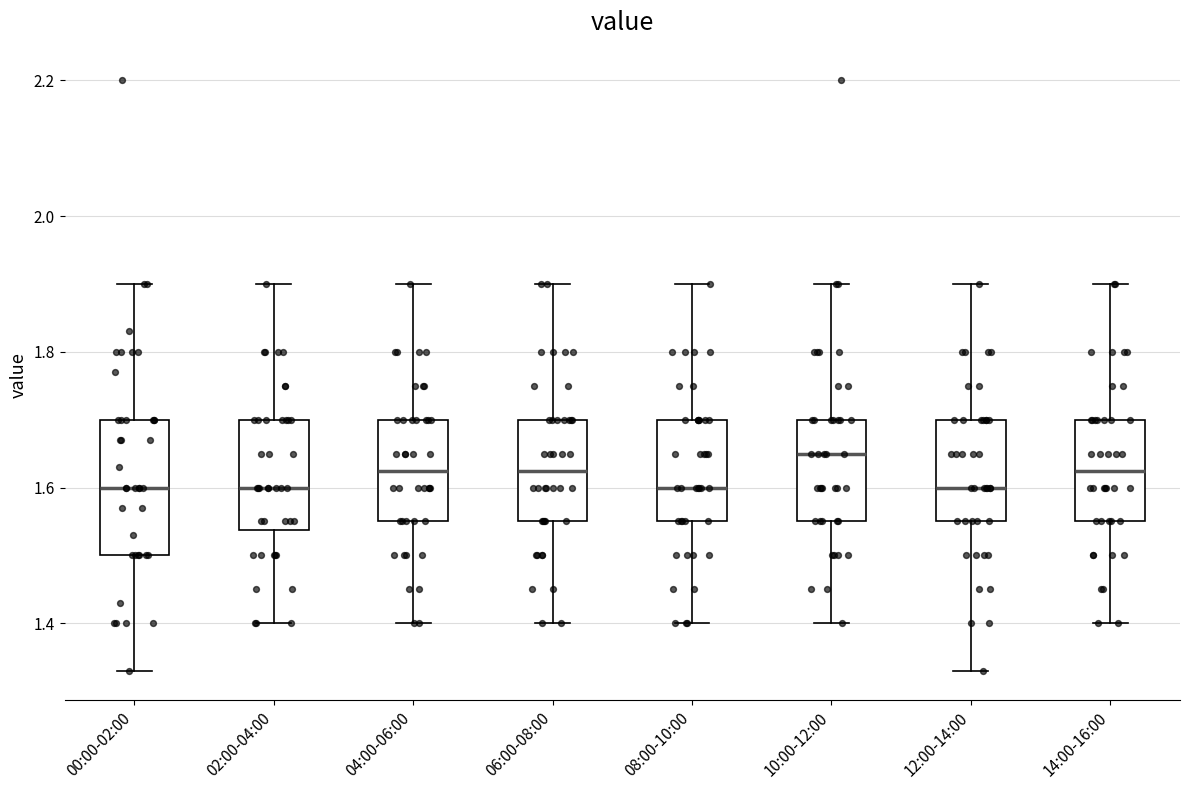

Reading left to right, transcribe this box plot: for each box, give where its median line is, the range the box spans, and where its two whiskers end, as read against the y-axis. The values are not printed on the chart, so give them approximately, as read against the axis.

00:00-02:00: median 1.60, box 1.50 to 1.70, whiskers 1.34 to 1.90
02:00-04:00: median 1.60, box 1.54 to 1.70, whiskers 1.40 to 1.90
04:00-06:00: median 1.62, box 1.56 to 1.70, whiskers 1.40 to 1.90
06:00-08:00: median 1.62, box 1.56 to 1.70, whiskers 1.40 to 1.90
08:00-10:00: median 1.60, box 1.56 to 1.70, whiskers 1.40 to 1.90
10:00-12:00: median 1.66, box 1.56 to 1.70, whiskers 1.40 to 1.90
12:00-14:00: median 1.60, box 1.56 to 1.70, whiskers 1.34 to 1.90
14:00-16:00: median 1.62, box 1.56 to 1.70, whiskers 1.40 to 1.90